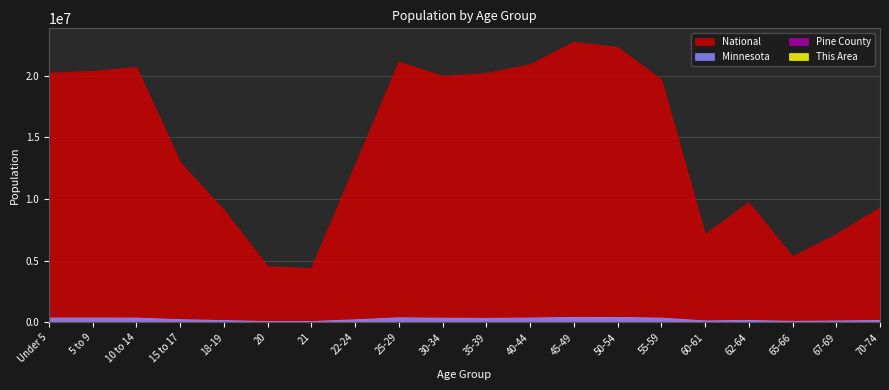

What position from the left is Under 5?

1